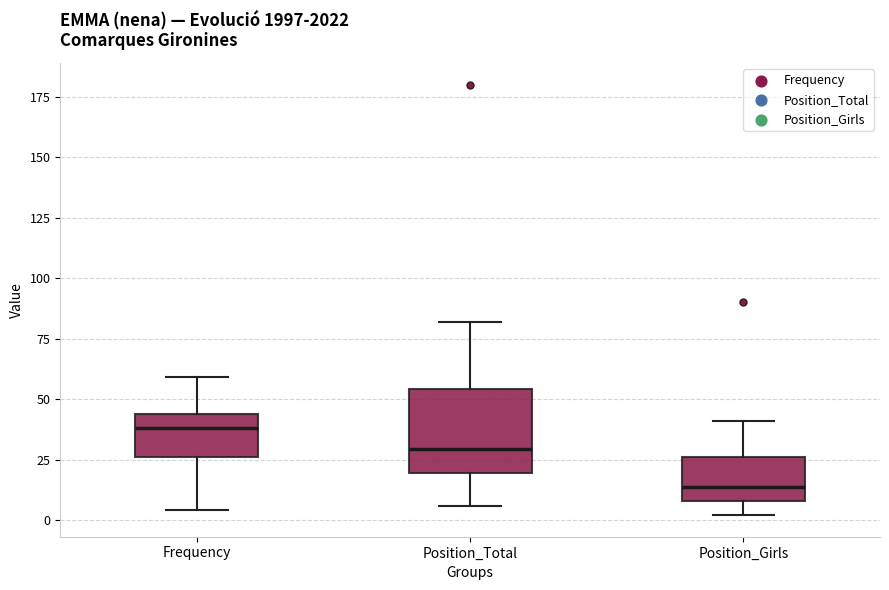

Reading left to right, read every box against the y-axis: the position of its median line, the range the box covers, and the ends of its whiskers. The values are not printed on the chart, so give them approximately, as read against the axis.

Frequency: median 40, box 25 to 45, whiskers 5 to 60
Position_Total: median 30, box 20 to 55, whiskers 5 to 80
Position_Girls: median 15, box 10 to 25, whiskers 0 to 40